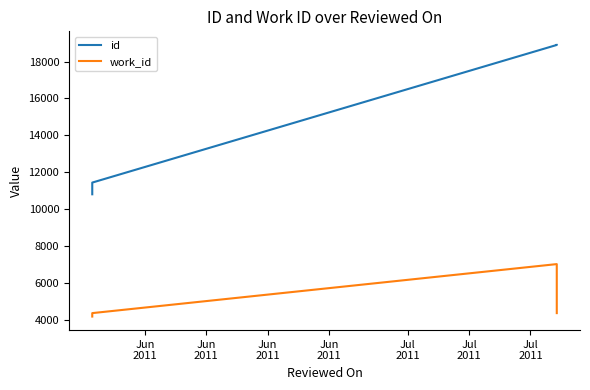

What is the sum of the work_id values at Jun
2011 and Jun
2011?

11365